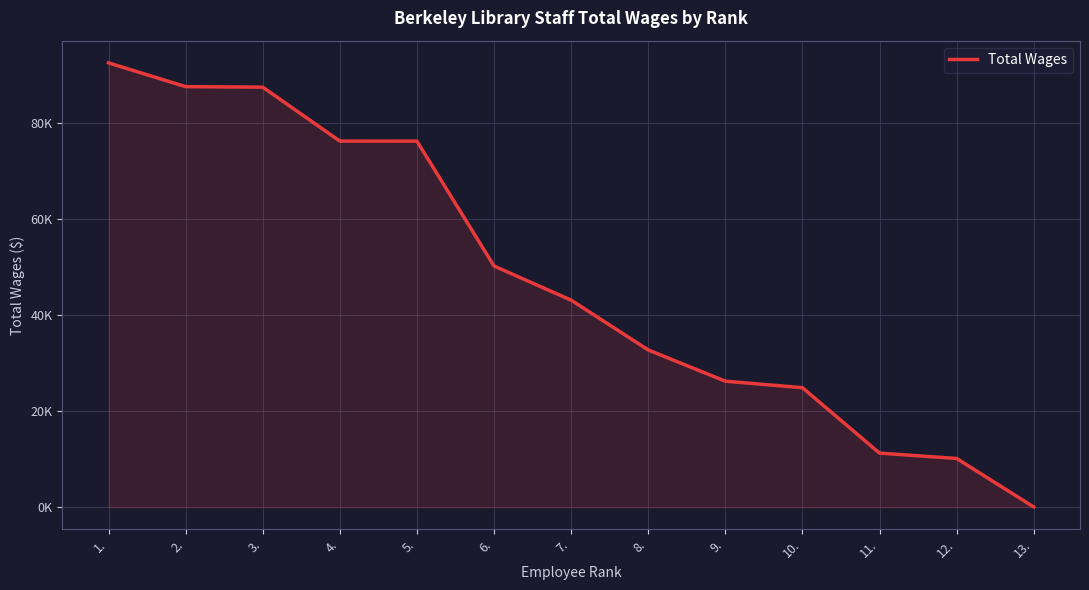

What is the ratio of the value at 12. to the value at 11.?

0.9